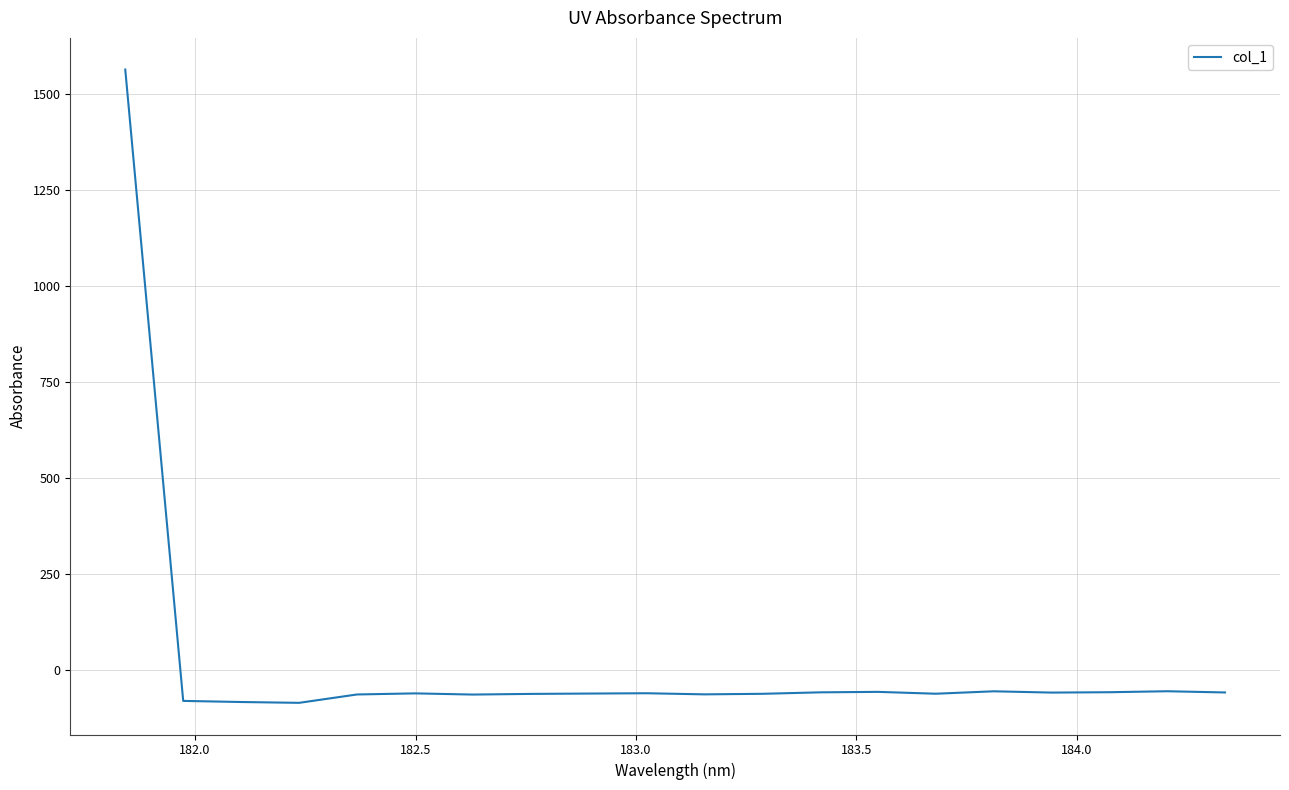

What is the difference between the maximum and minimum values?

1648.7